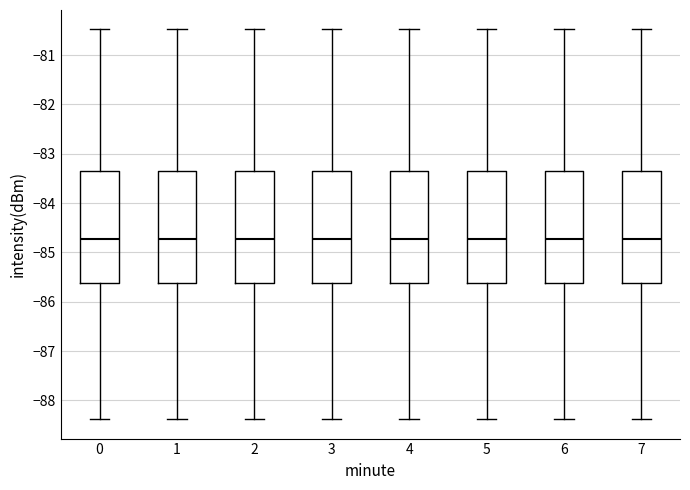

Reading left to right, transcribe this box plot: for each box, give where its median line is, the range the box spans, and where its two whiskers end, as read against the y-axis. The values are not printed on the chart, so give them approximately, as read against the axis.

0: median -84.7, box -85.6 to -83.4, whiskers -88.4 to -80.5
1: median -84.7, box -85.6 to -83.4, whiskers -88.4 to -80.5
2: median -84.7, box -85.6 to -83.4, whiskers -88.4 to -80.5
3: median -84.7, box -85.6 to -83.4, whiskers -88.4 to -80.5
4: median -84.7, box -85.6 to -83.4, whiskers -88.4 to -80.5
5: median -84.7, box -85.6 to -83.4, whiskers -88.4 to -80.5
6: median -84.7, box -85.6 to -83.4, whiskers -88.4 to -80.5
7: median -84.7, box -85.6 to -83.4, whiskers -88.4 to -80.5